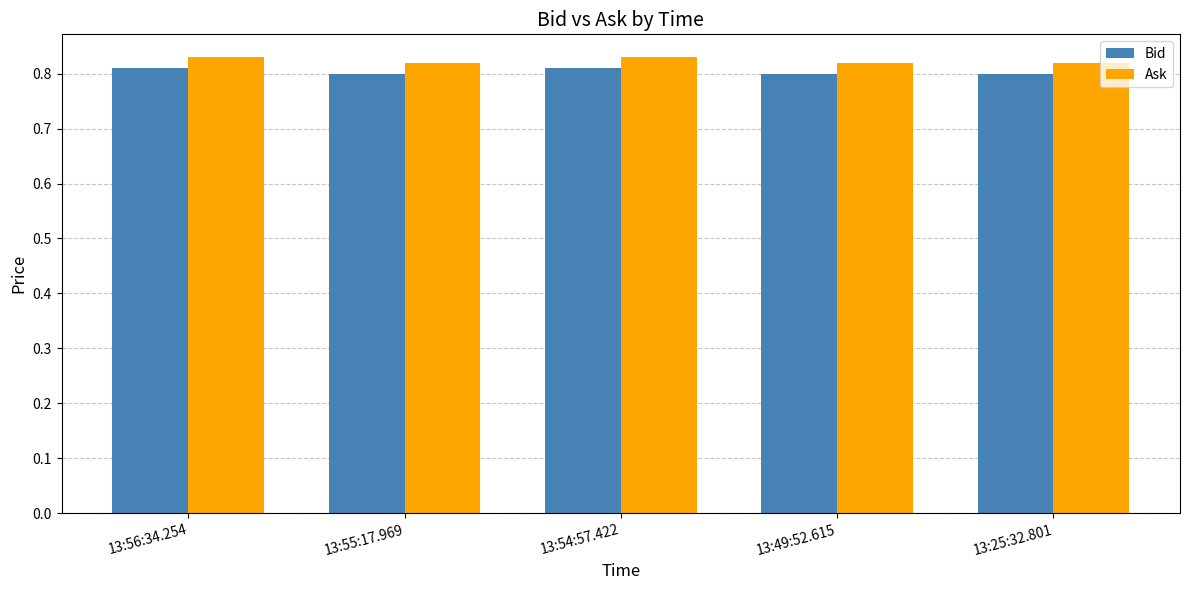

What is the sum of the Bid values at 13:56:34.254 and 13:25:32.801?

1.6